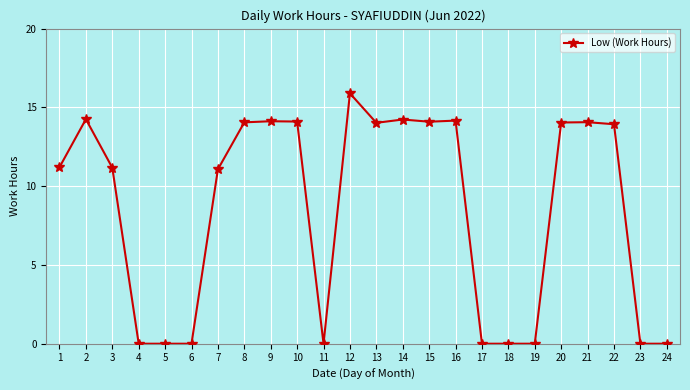

What is the value of the 3rd point from the left?

11.2